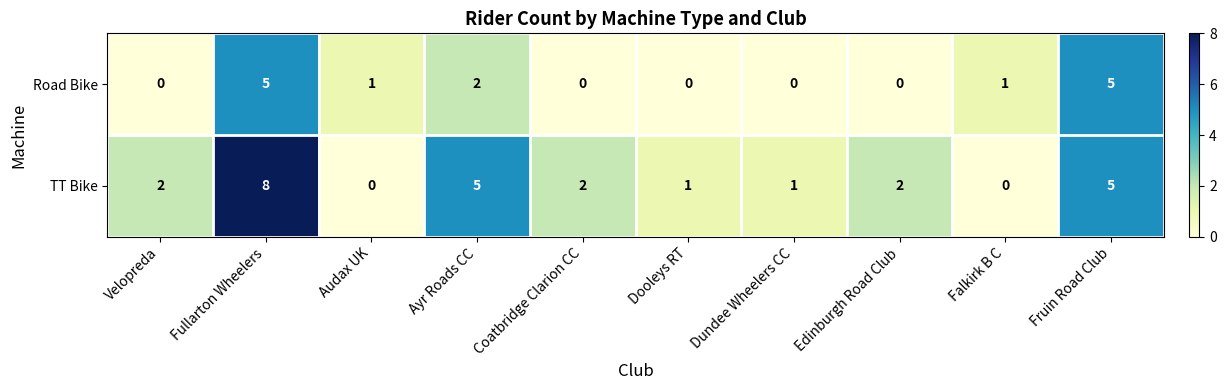

Which series has the largest range (max minus min)?

TT Bike